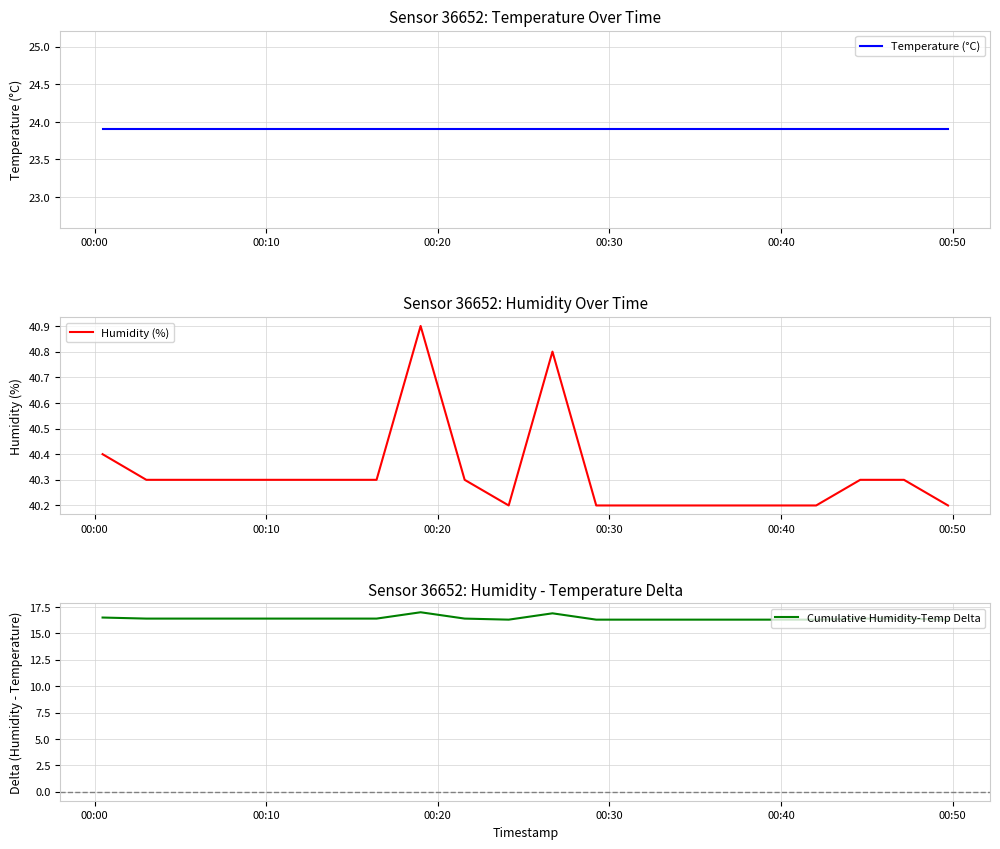

What is the lowest value of the Humidity (%) series?

40.2